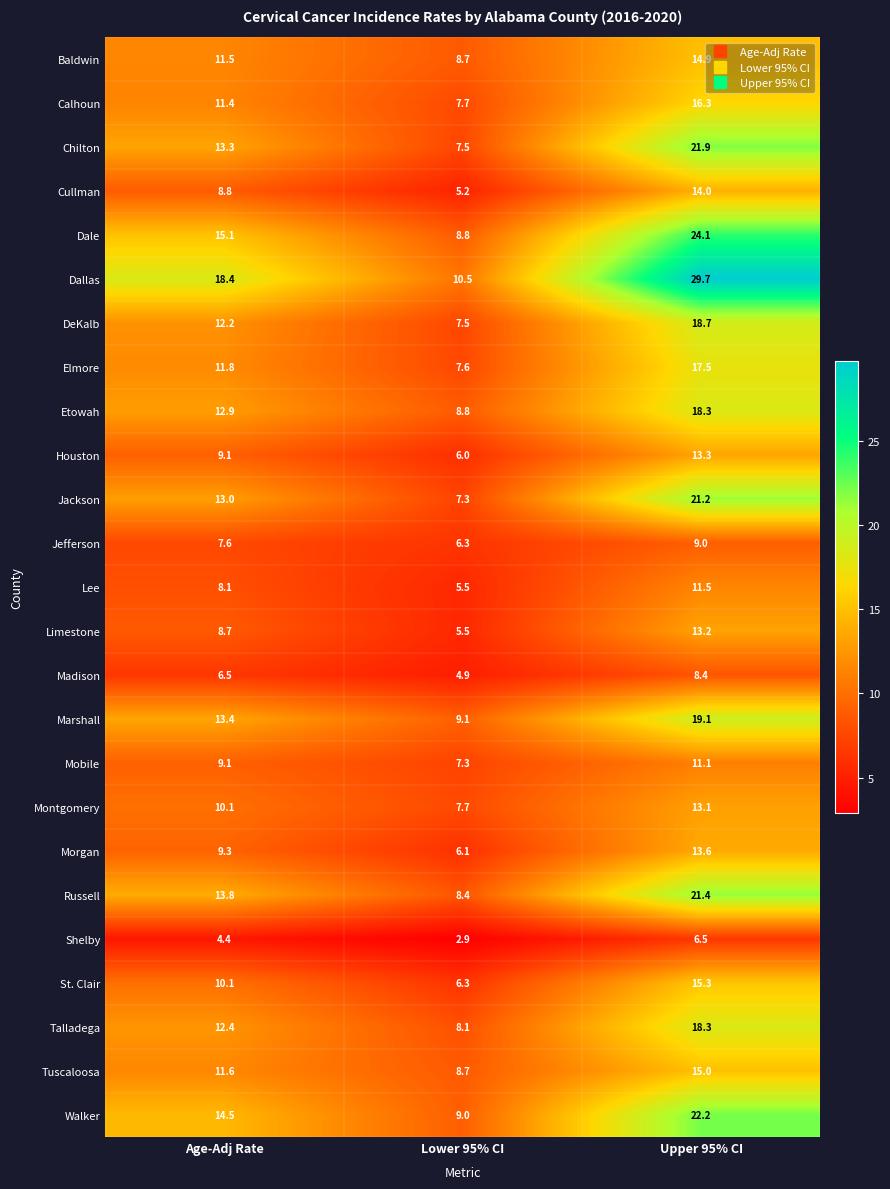

What is the sum of all Russell values?

43.6